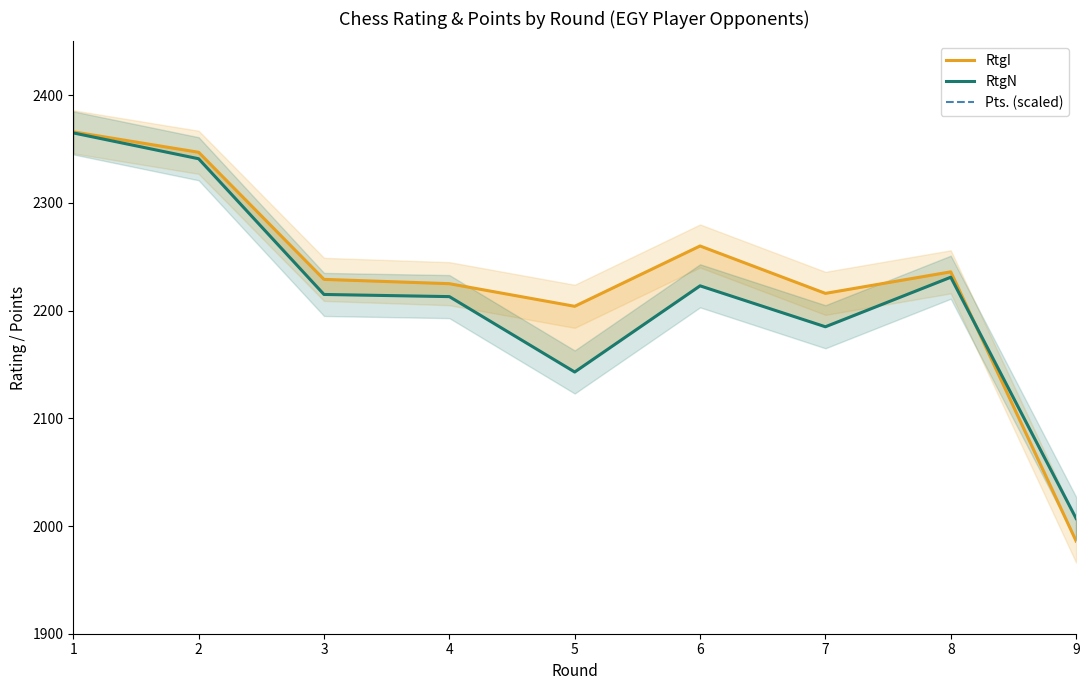

What is the sum of the Pts. (scaled) values at 5 and 7?

6600